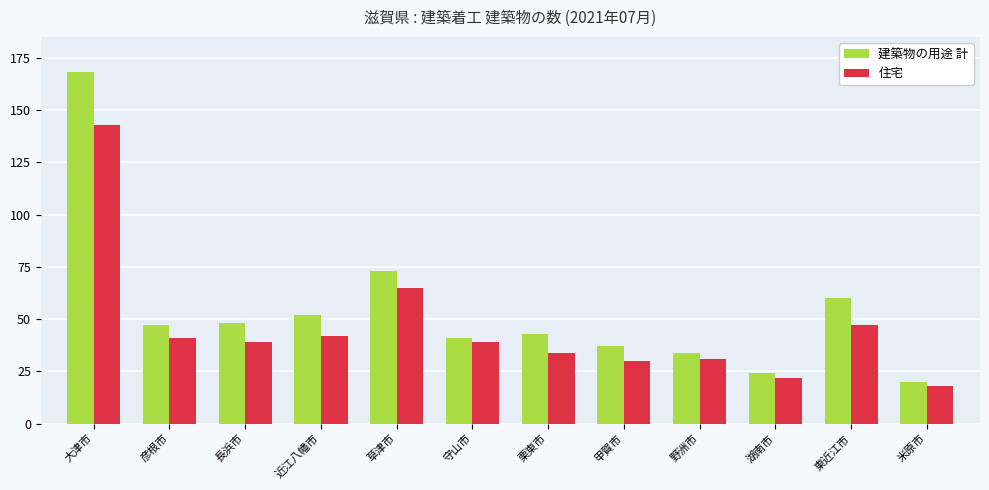

True or false: 住宅 has a value of 143 at 大津市.

True